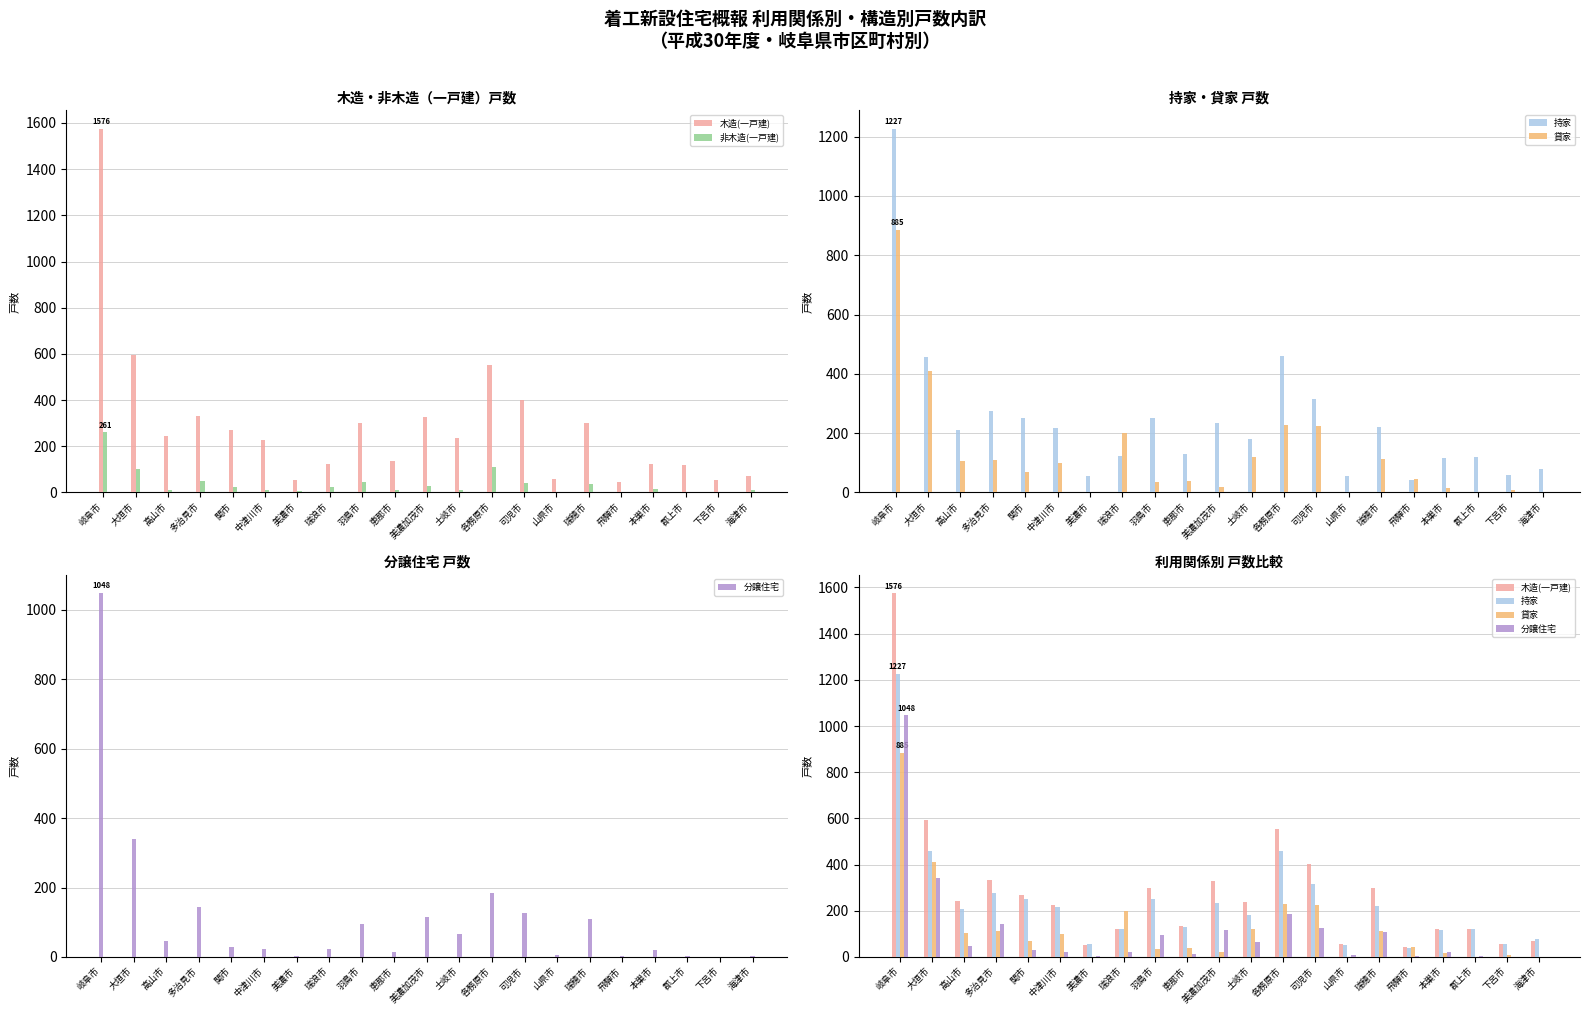

Which series has the largest total across all categories?

木造(一戸建)